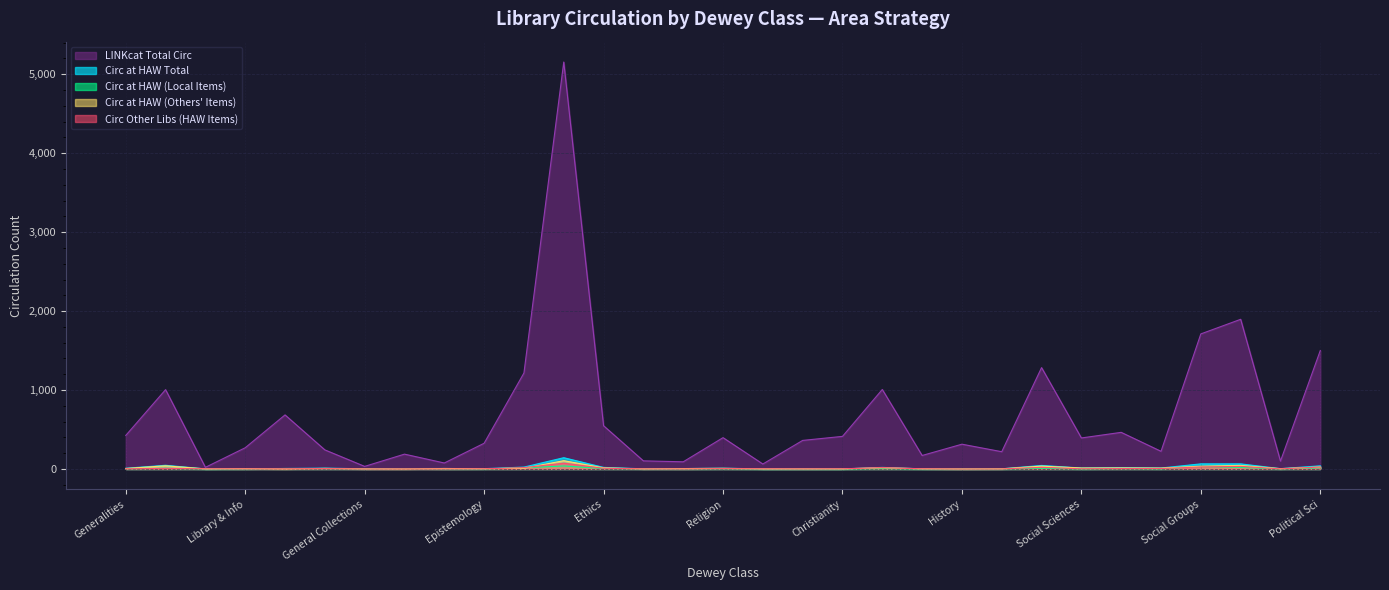

At which label does circ_other_libs_owned_haw first exceed 2?

circ_haw_total